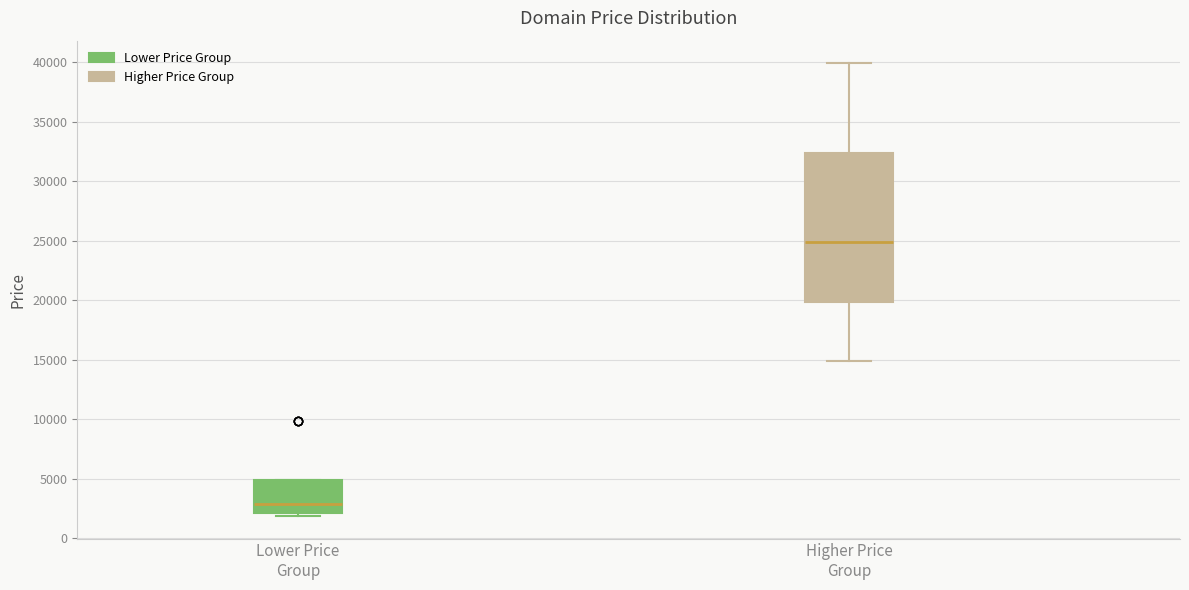

Comparing the boxes themselves (not the whiskers), which one is the tallest?

Higher Price Group